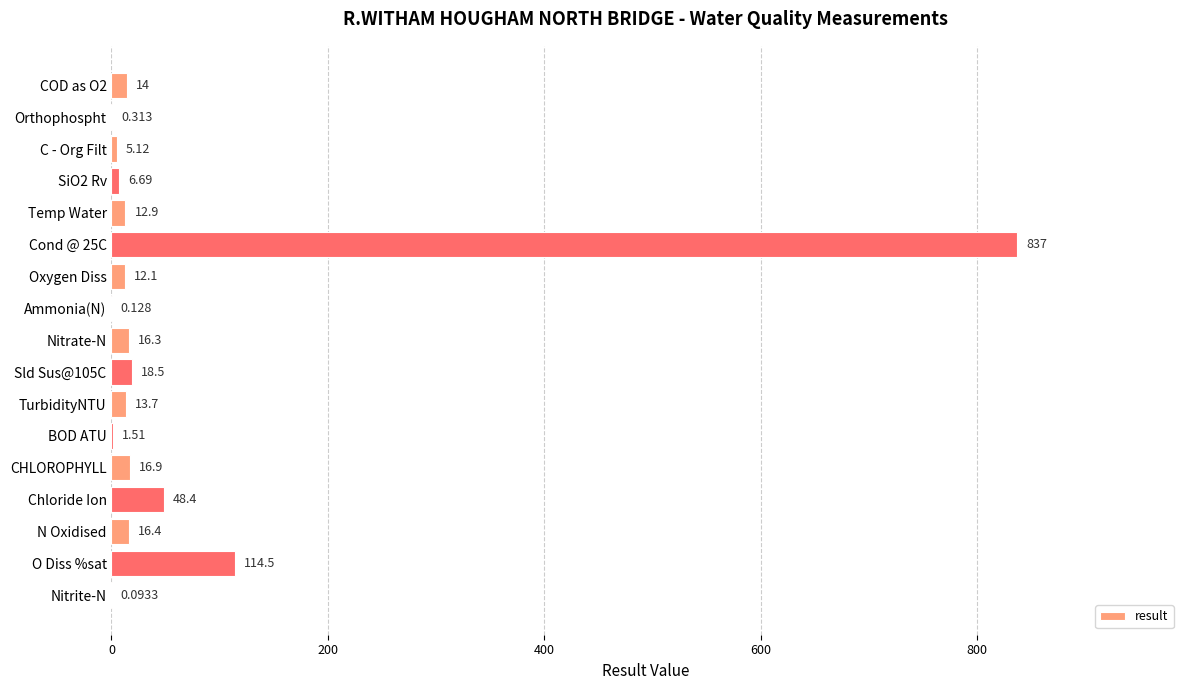

Where is the data nearest to the value 418?

O Diss %sat